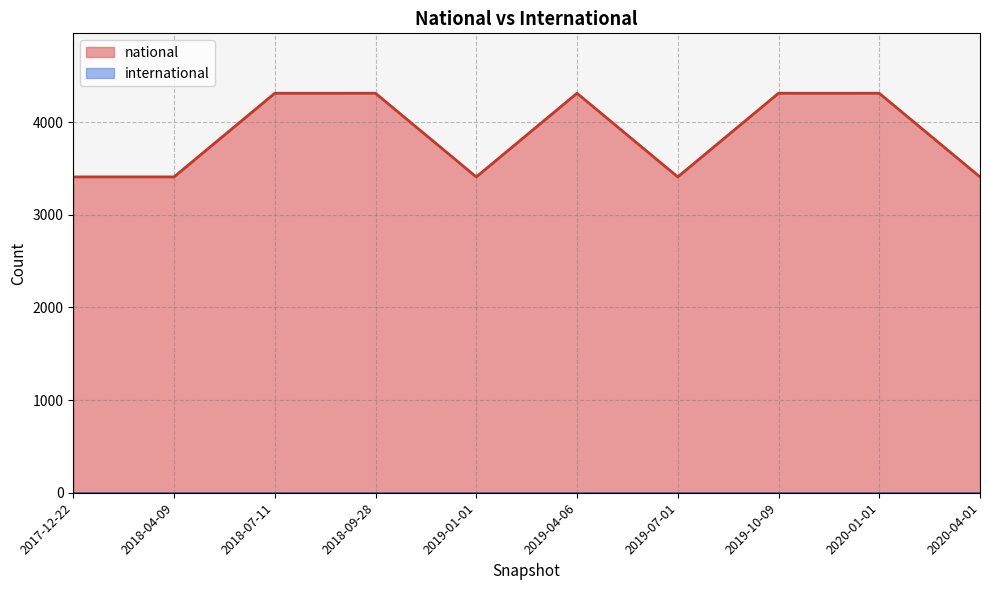

Which has a higher value, 2019-10-09 or 2019-01-01?

2019-10-09